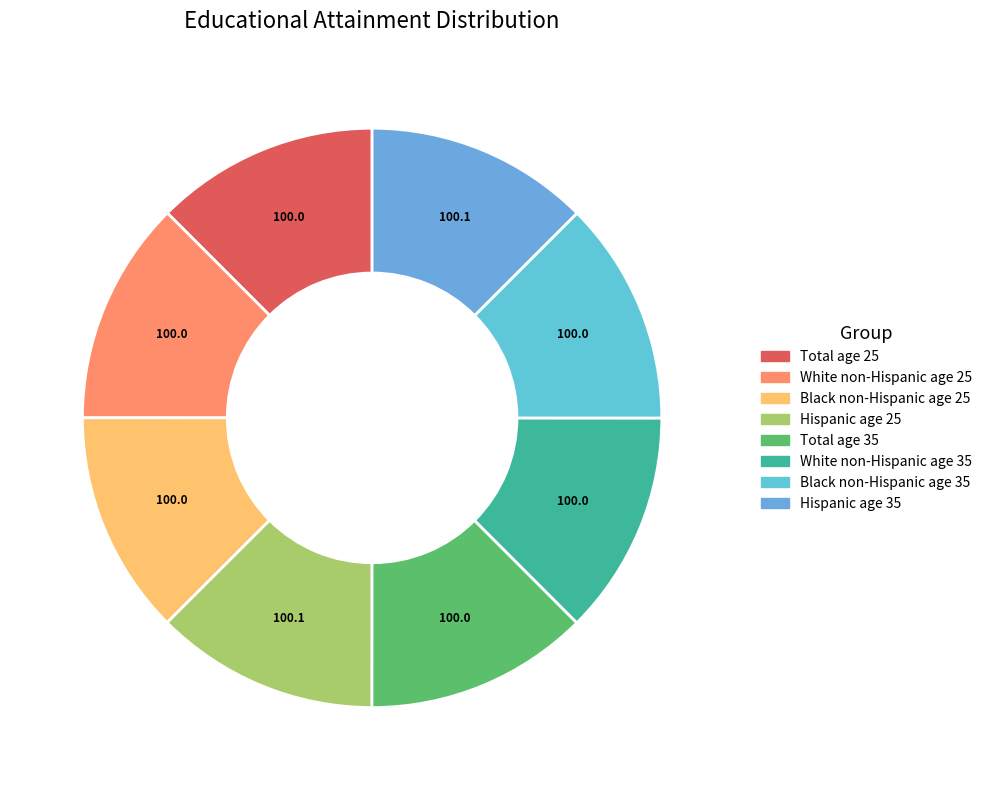

Does any single category account for the majority?

No